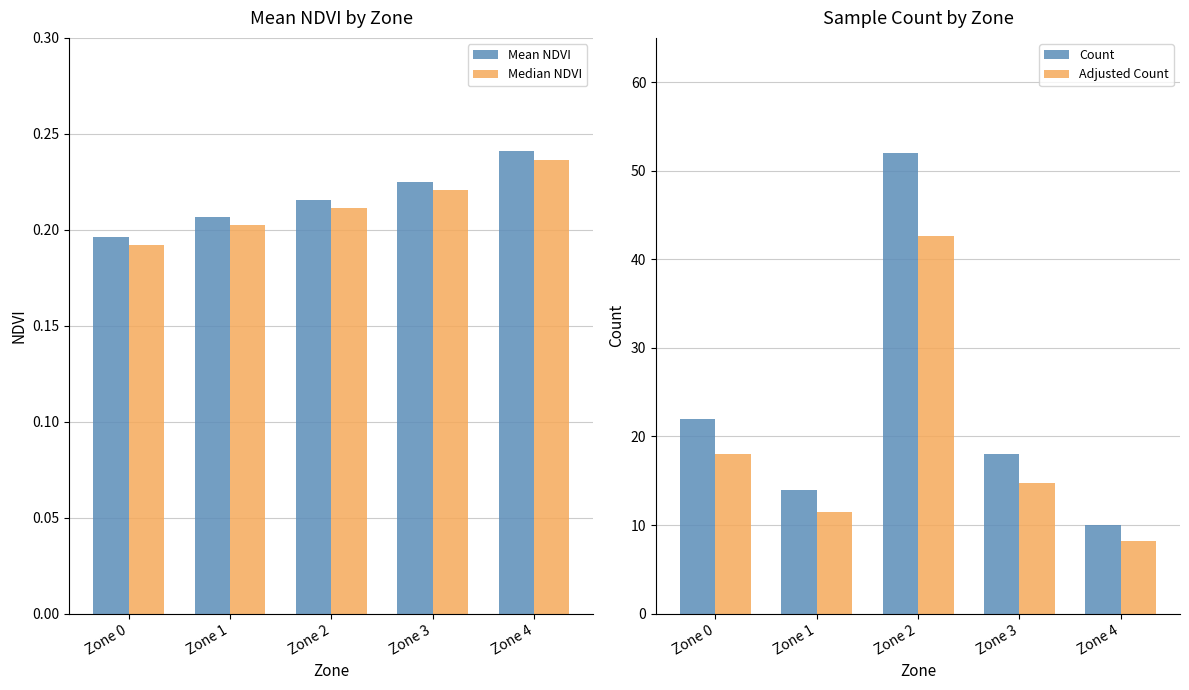

The value of Adjusted Count at Zone 4 is 3.7. True or false?

False